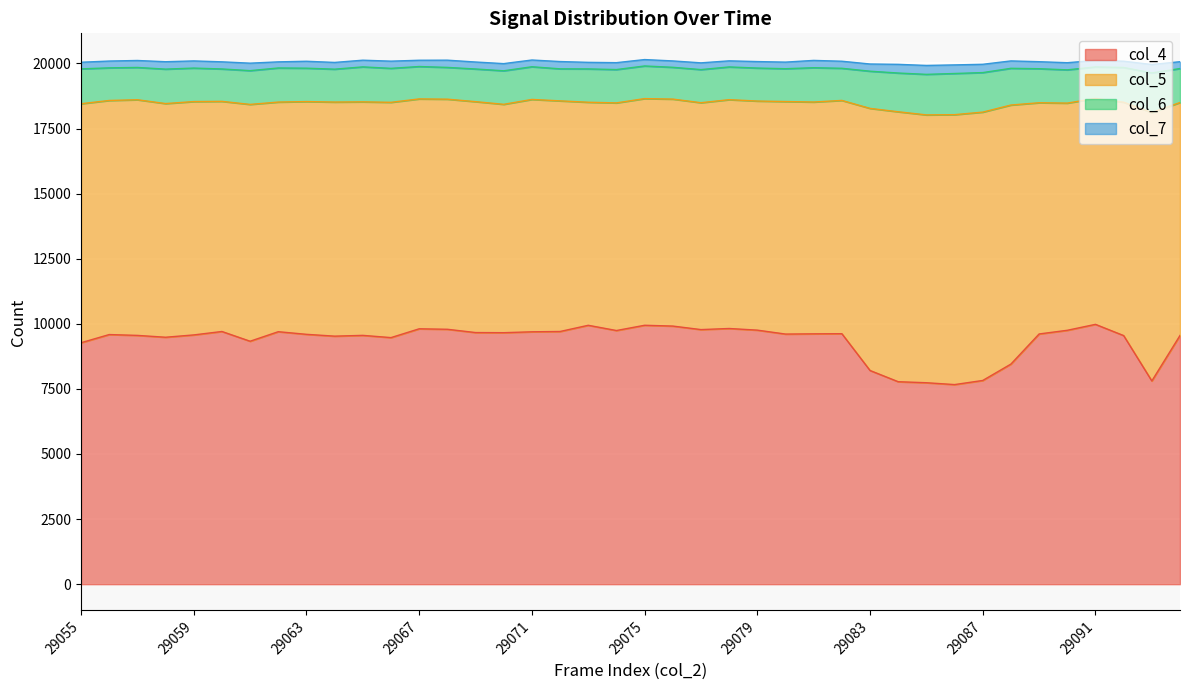

How many distinct data groups are displayed?

4